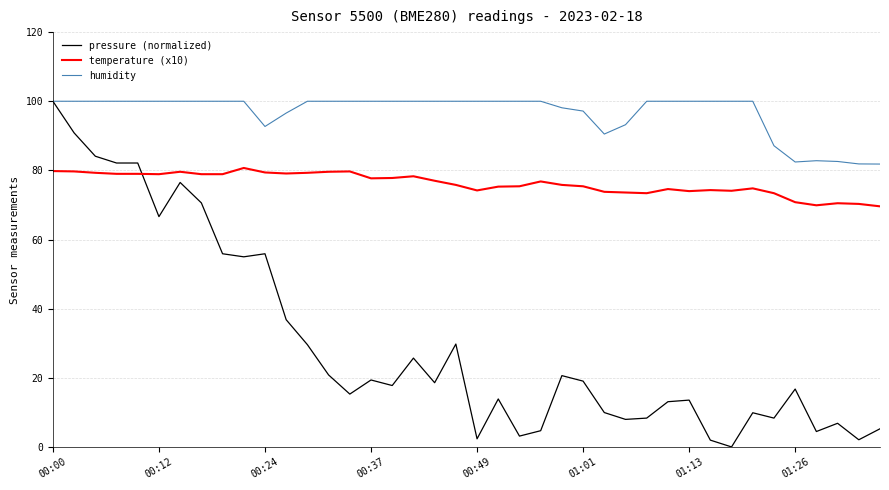

Which series has the largest total across all categories?

humidity